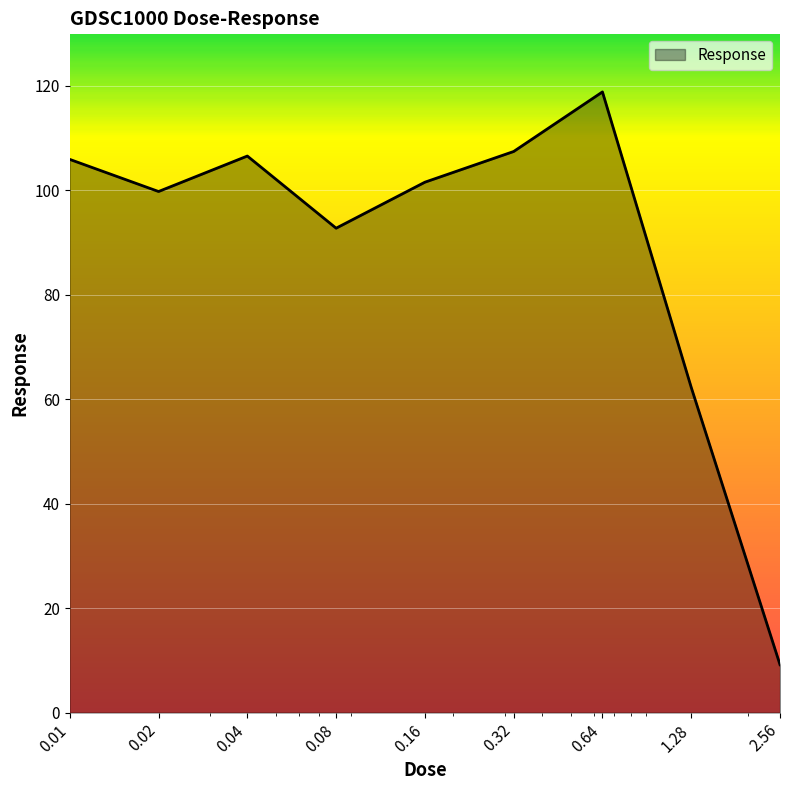

What is the maximum value shown in the chart?

118.8